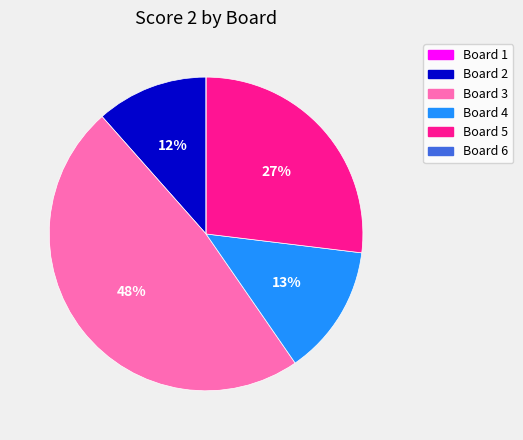

Is Board 5 the majority of the pie?

No